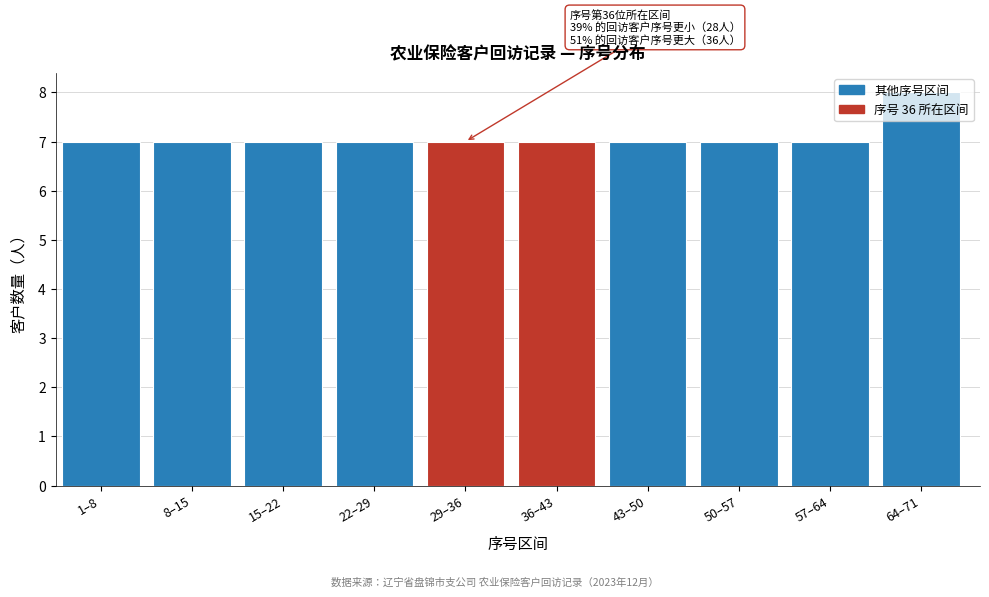

What is the label of the 6th bar from the right?

29–36